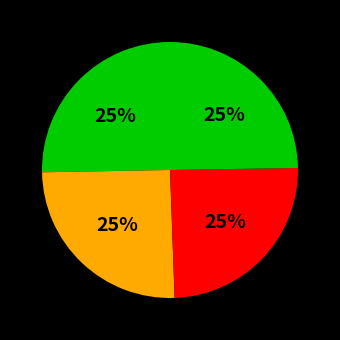

Count the number of slices in the pie.

4